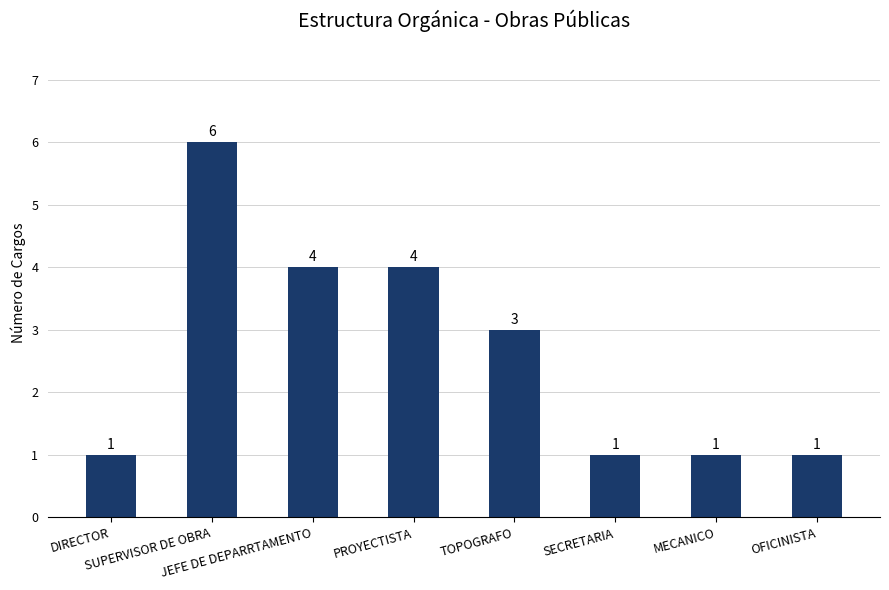

What is the ratio of the value at DIRECTOR to the value at MECANICO?

1.0